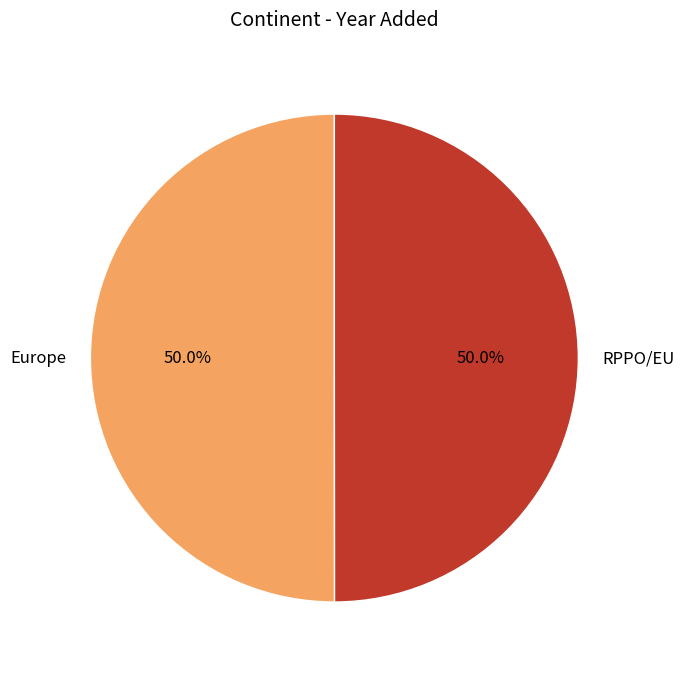

To the nearest percent, what portion does Europe represent?

50%